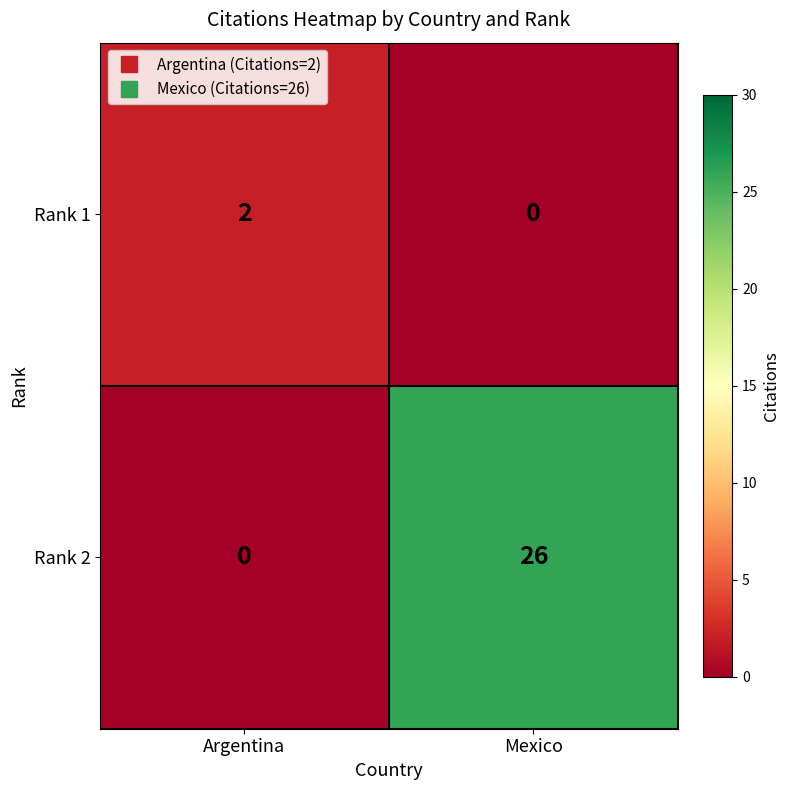

How many distinct data groups are displayed?

2